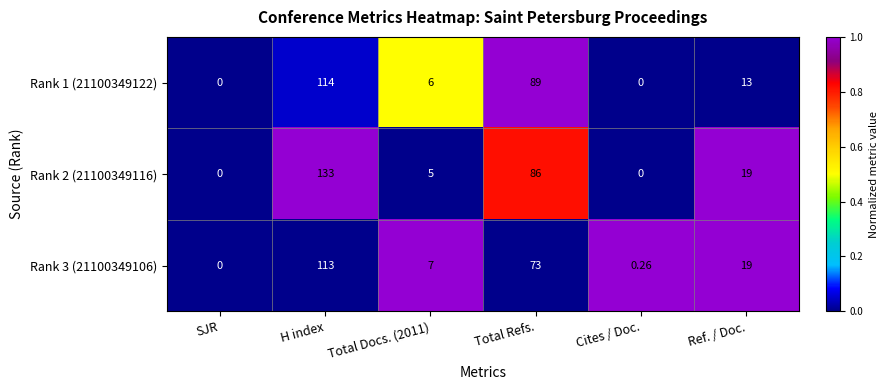

At which label does Rank 3 (21100349106) first exceed 19?

H index